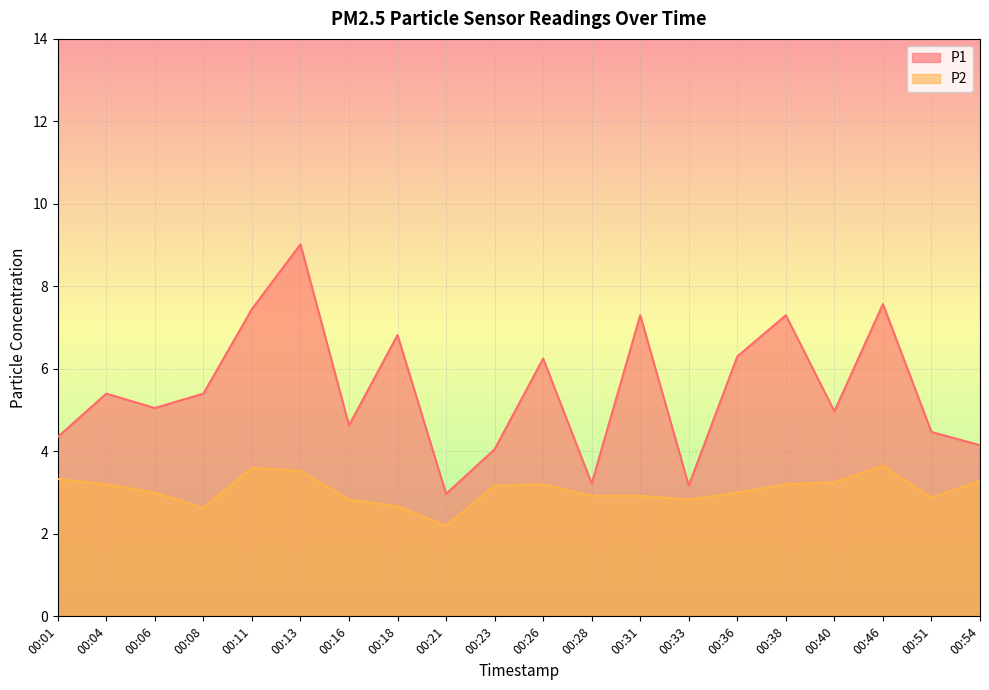

True or false: P1 has a value of 6.2 at 00:54.

False